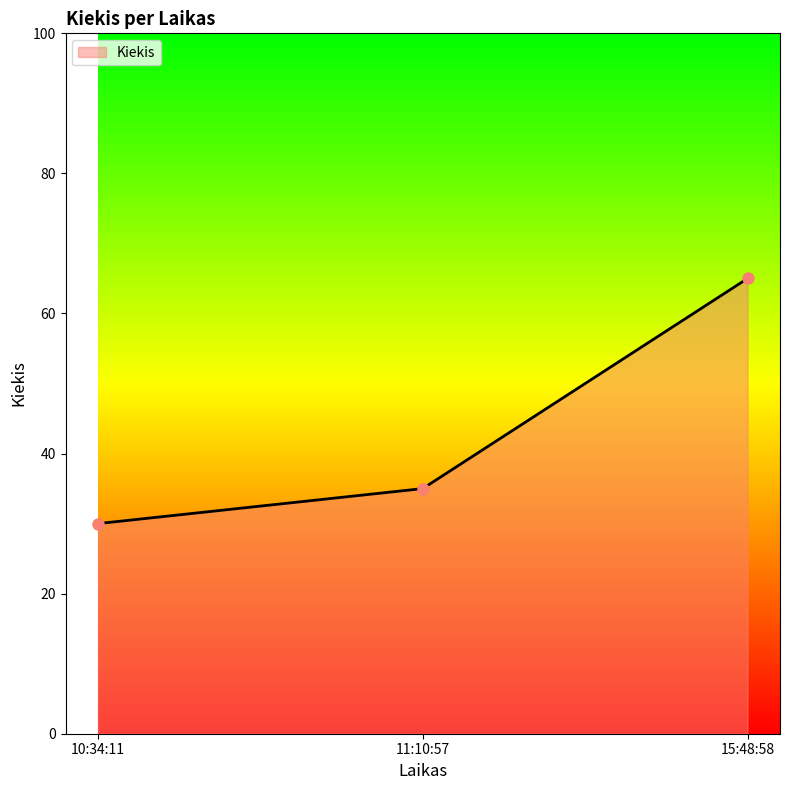

How many series are shown in this chart?

1